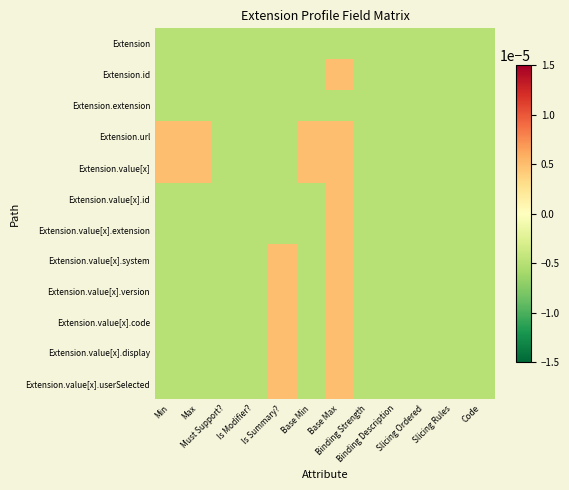

Which category has the highest value across all series?

Base Max